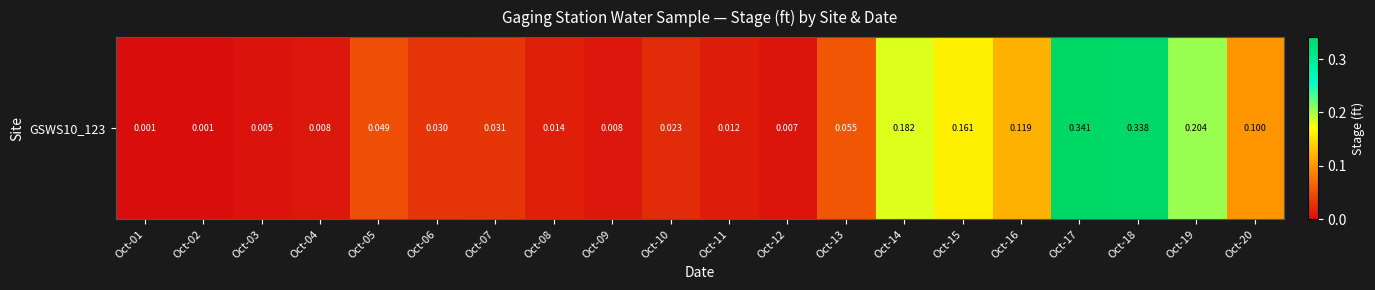

Is it true that the value at Oct-07 is 0.0?

True